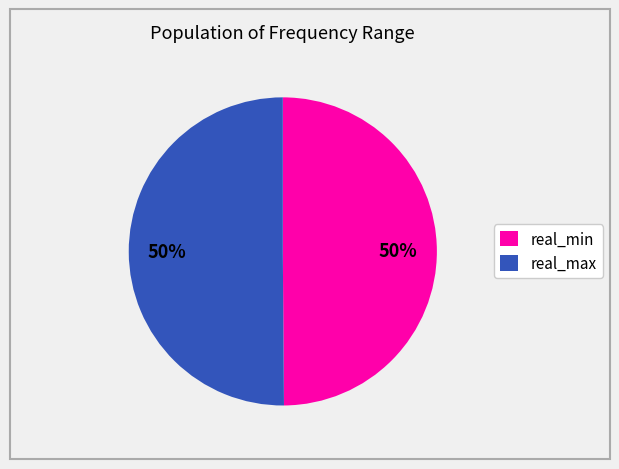

What percentage is the real_min slice, to the nearest percent?

50%